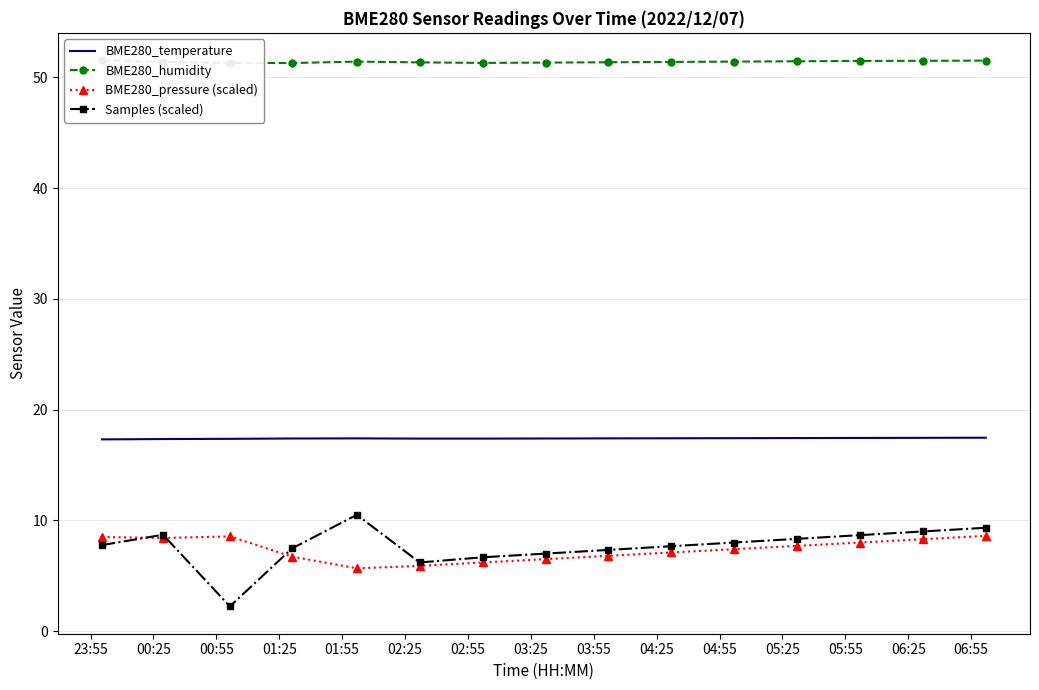

True or false: Samples (scaled) and BME280_temperature cross at least once.

False